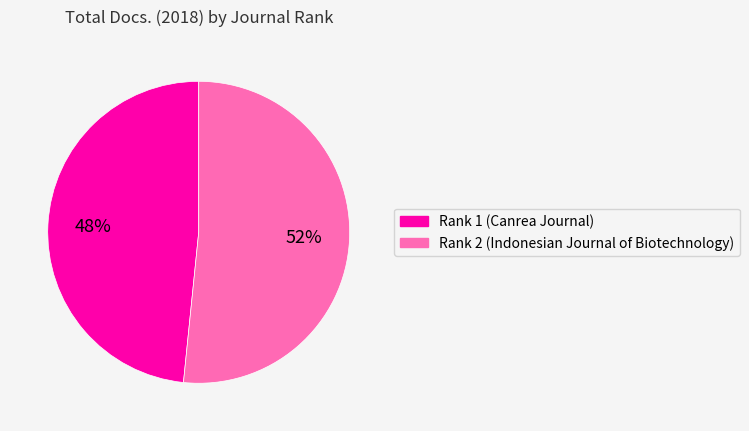

How many segments does this pie chart have?

2